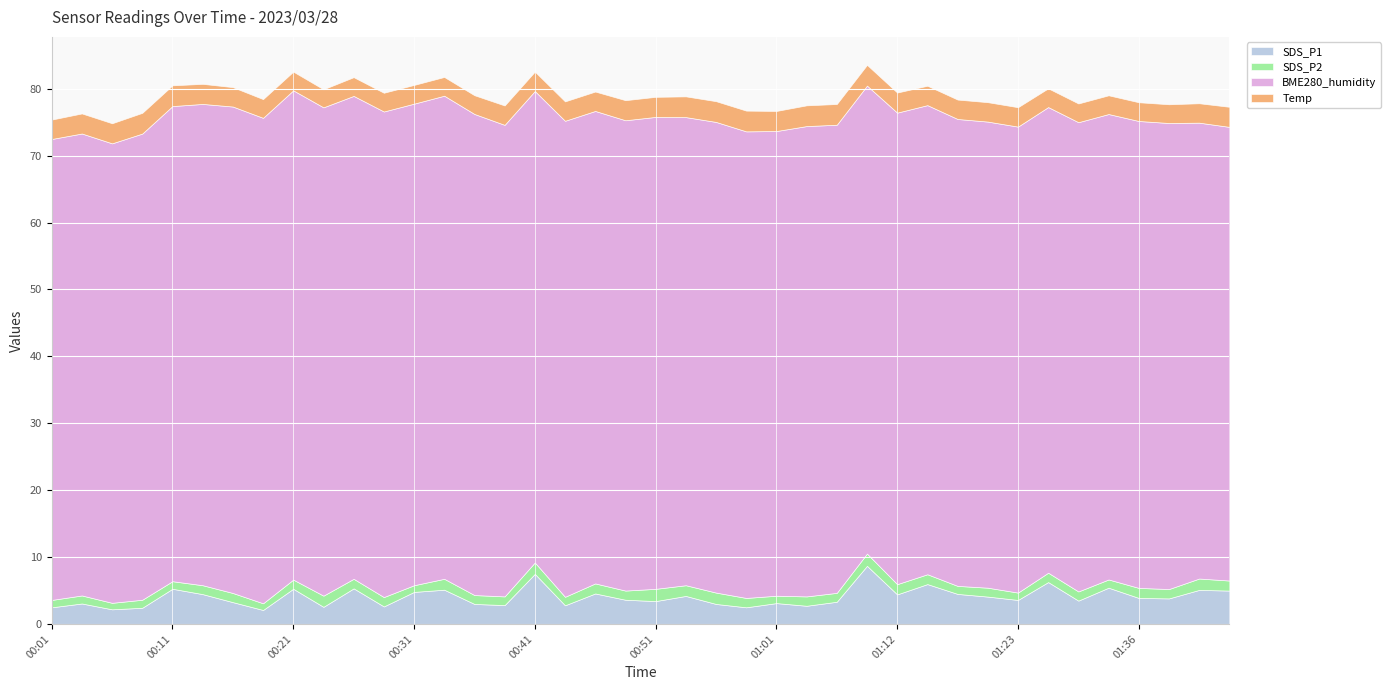

At 2023/03/28 01:17, list the series in order from largest to smallest.

BME280_humidity, SDS_P1, Temp, SDS_P2